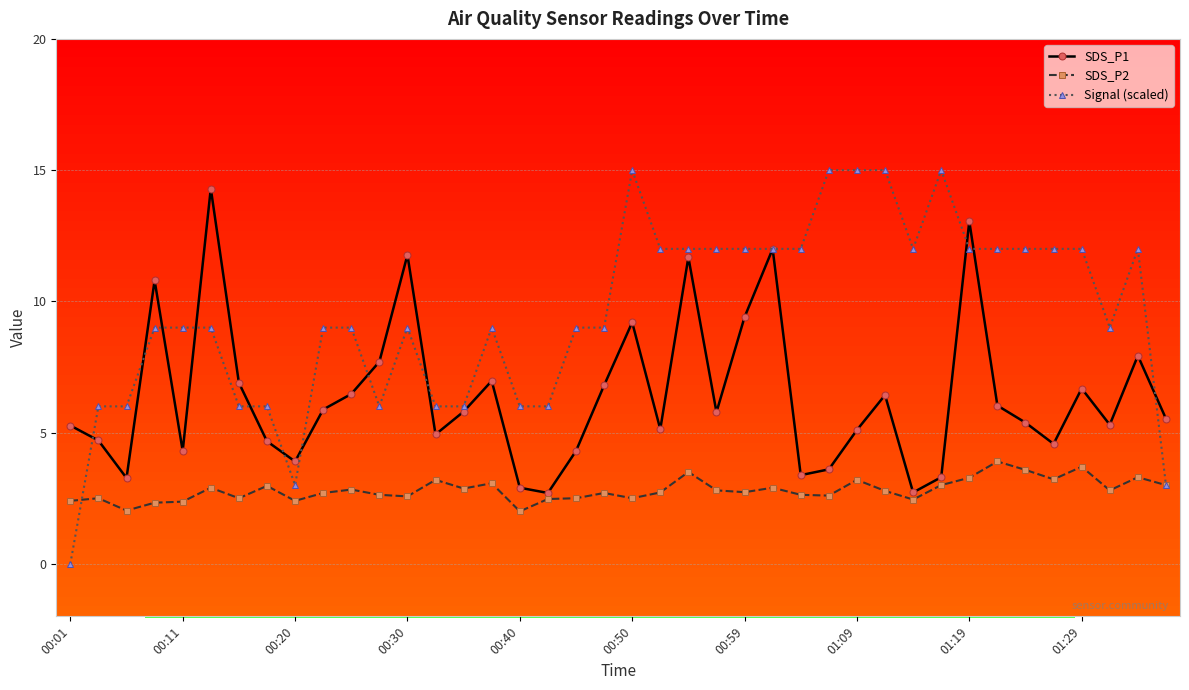

Which series has the largest range (max minus min)?

Signal (scaled)